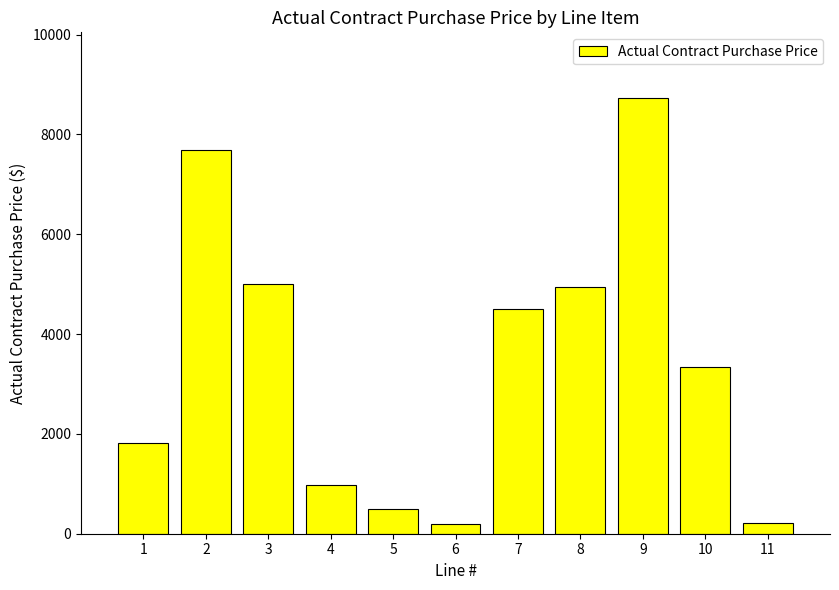

Read the value at 7.

4503.0